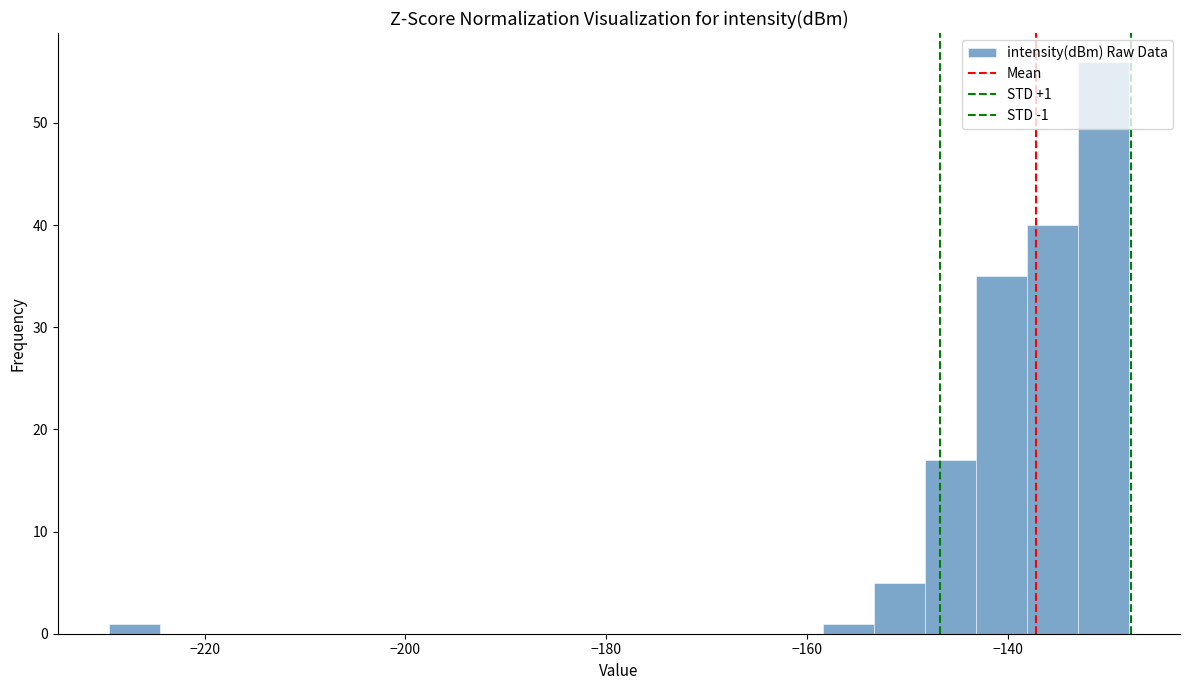

Read against the x-axis, roughly where is the centre of the tallest bar?

-130